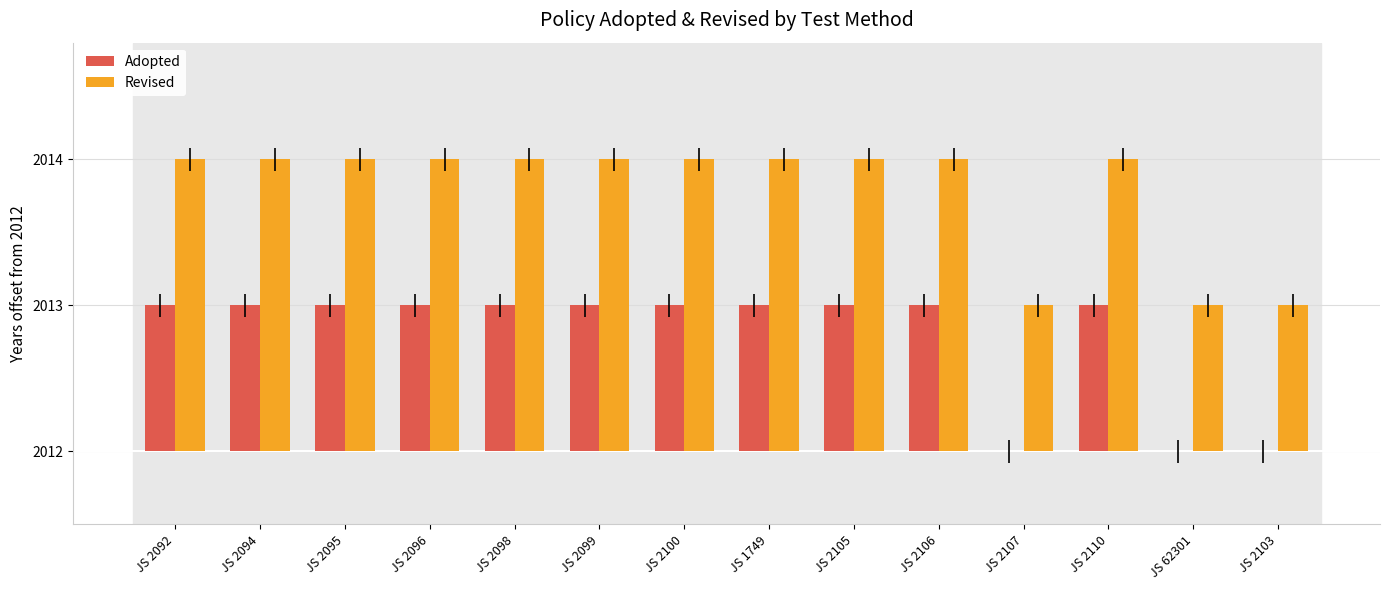

What is the spread (max minus min) of values at JS 2103?

1